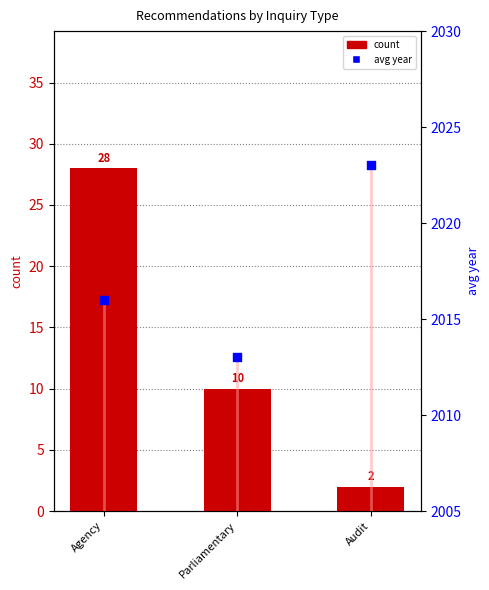

What are all the series names shown in the legend?

count, avg year